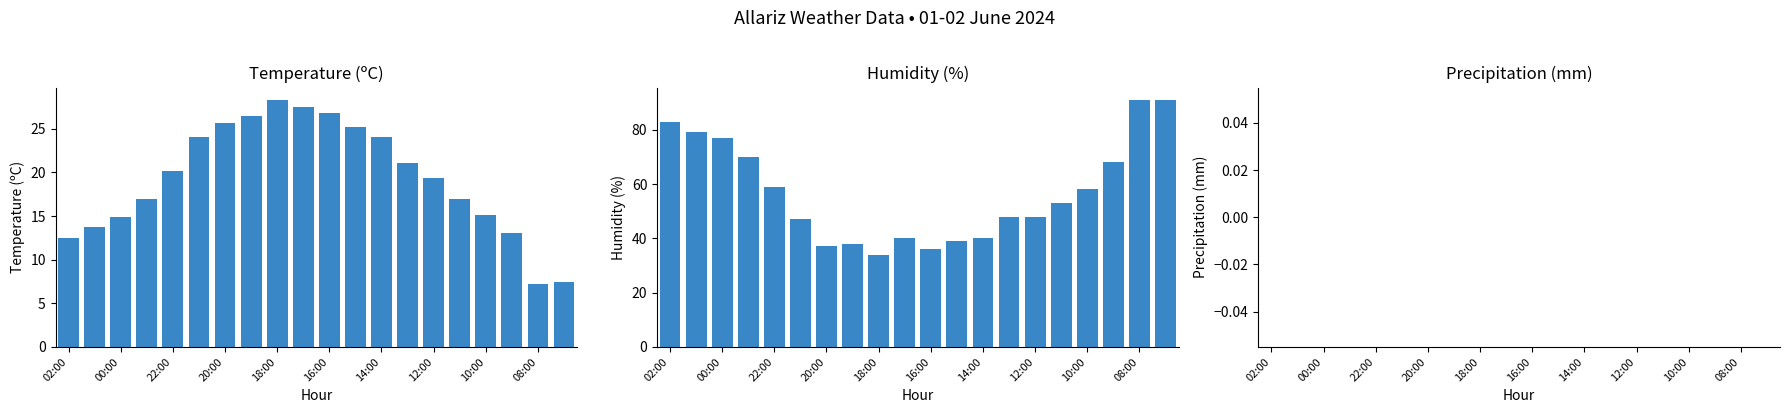

At which label does Precipitation (mm) reach its peak?

02:00